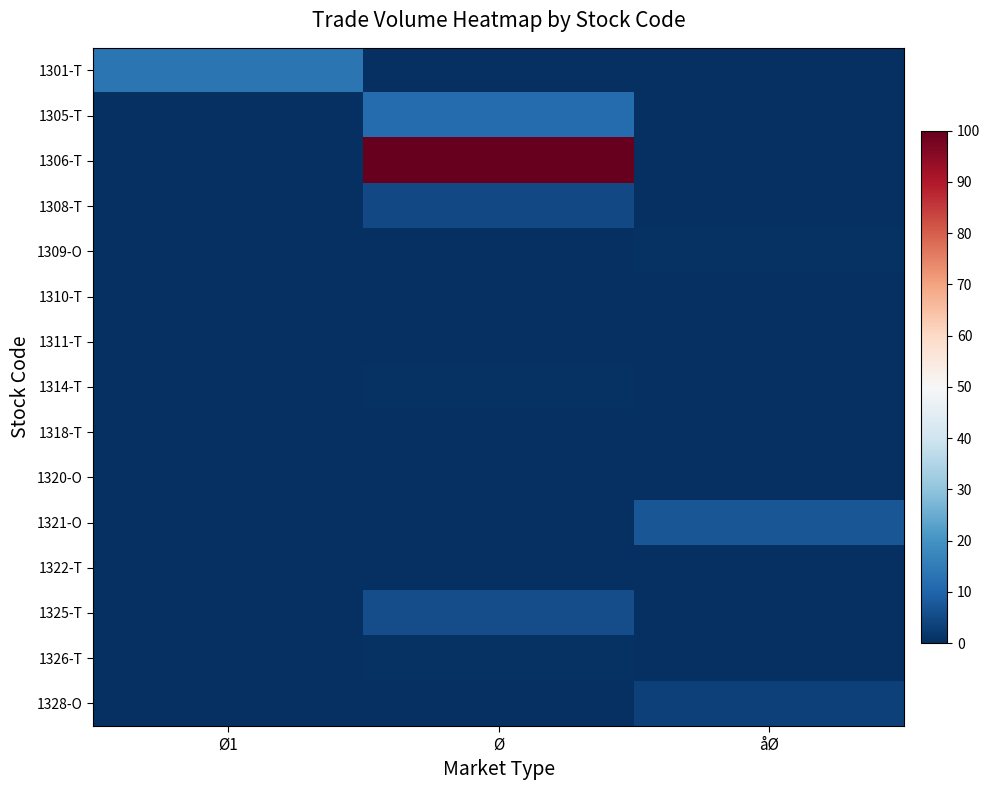

Reading left to right, list all the values displayed in this chart.

1301-T: Ø1=13.5	Ø=0.0	åØ=0.0
1305-T: Ø1=0.0	Ø=11.7	åØ=0.0
1306-T: Ø1=0.0	Ø=100.0	åØ=0.0
1308-T: Ø1=0.0	Ø=5.0	åØ=0.0
1309-O: Ø1=0.0	Ø=0.0	åØ=0.6
1310-T: Ø1=0.0	Ø=0.0	åØ=0.0
1311-T: Ø1=0.0	Ø=0.2	åØ=0.0
1314-T: Ø1=0.0	Ø=0.4	åØ=0.0
1318-T: Ø1=0.0	Ø=0.0	åØ=0.0
1320-O: Ø1=0.0	Ø=0.0	åØ=0.3
1321-O: Ø1=0.0	Ø=0.0	åØ=7.1
1322-T: Ø1=0.0	Ø=0.1	åØ=0.0
1325-T: Ø1=0.0	Ø=5.8	åØ=0.0
1326-T: Ø1=0.0	Ø=0.4	åØ=0.0
1328-O: Ø1=0.0	Ø=0.0	åØ=3.4